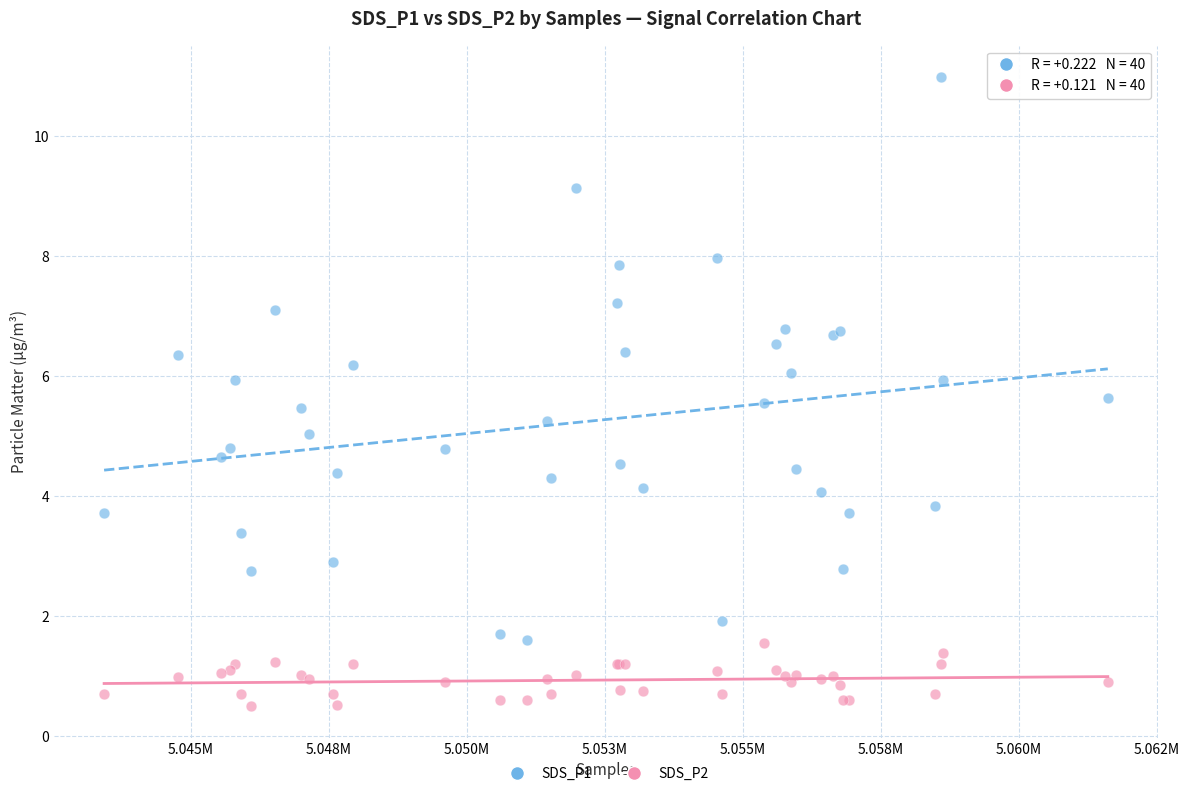

Which series contains the lowest Y value?

SDS_P2